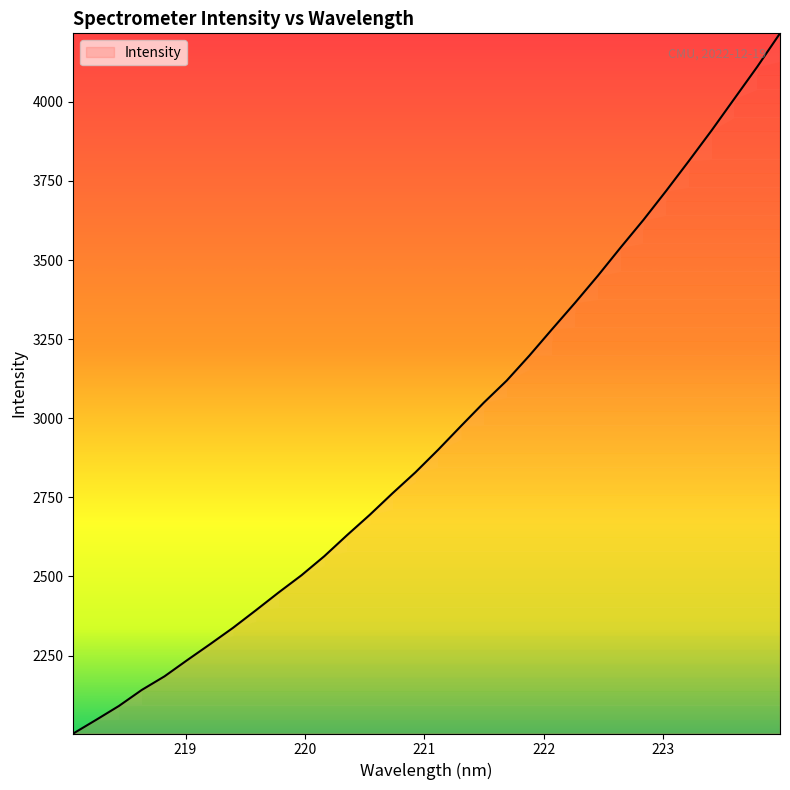

What is the smallest value displayed?

2003.6